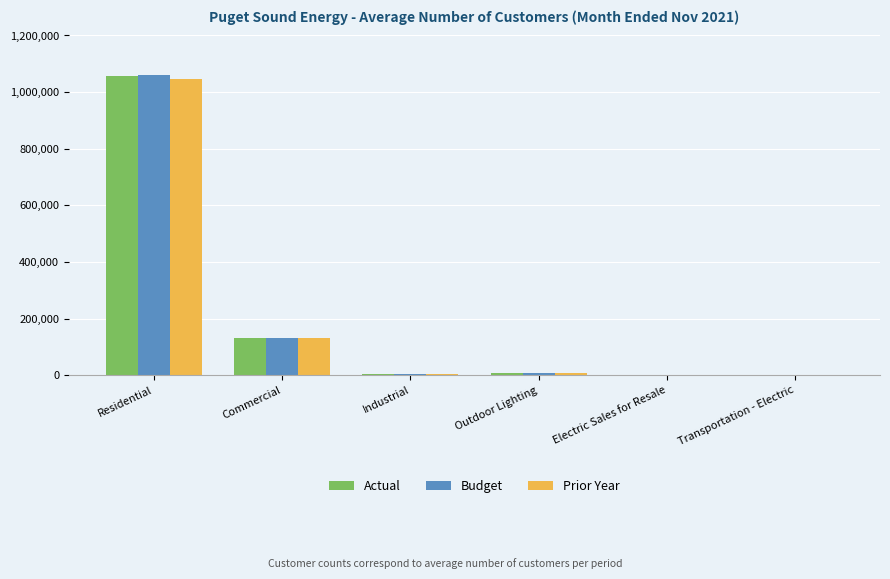

At which category is the sum across all series the highest?

Residential